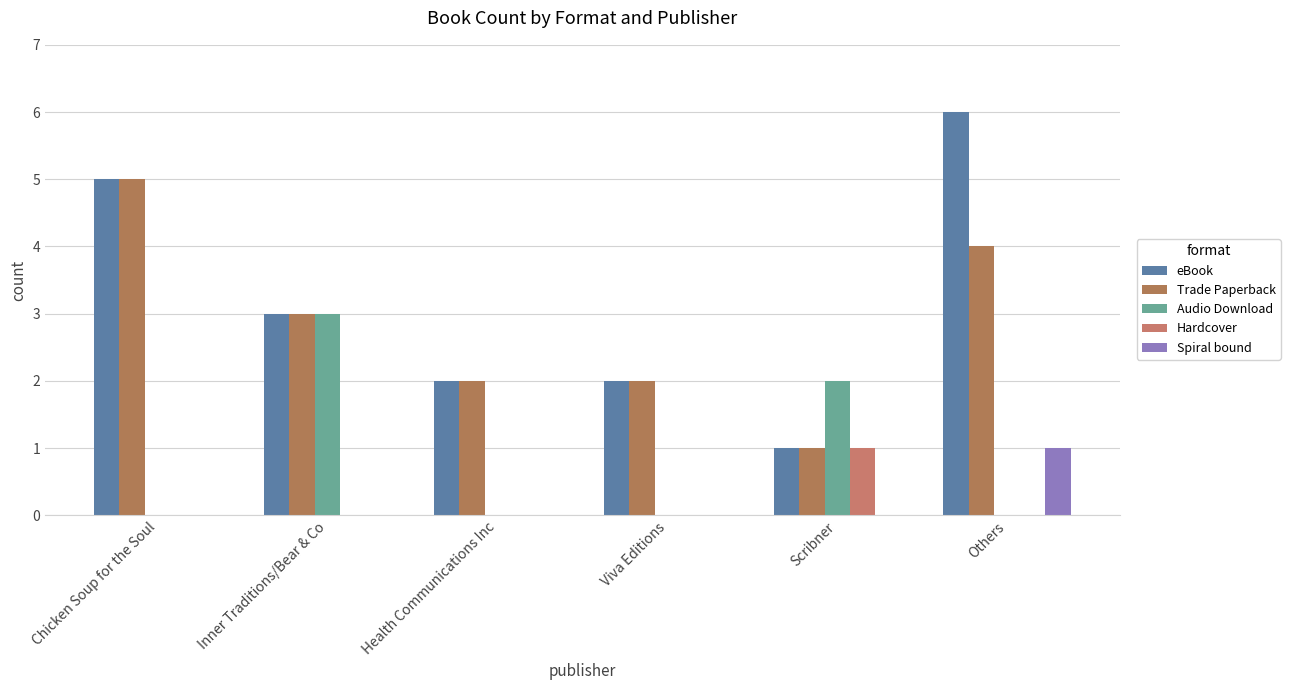

Where is Audio Download nearest to the value 1?

Chicken Soup for the Soul